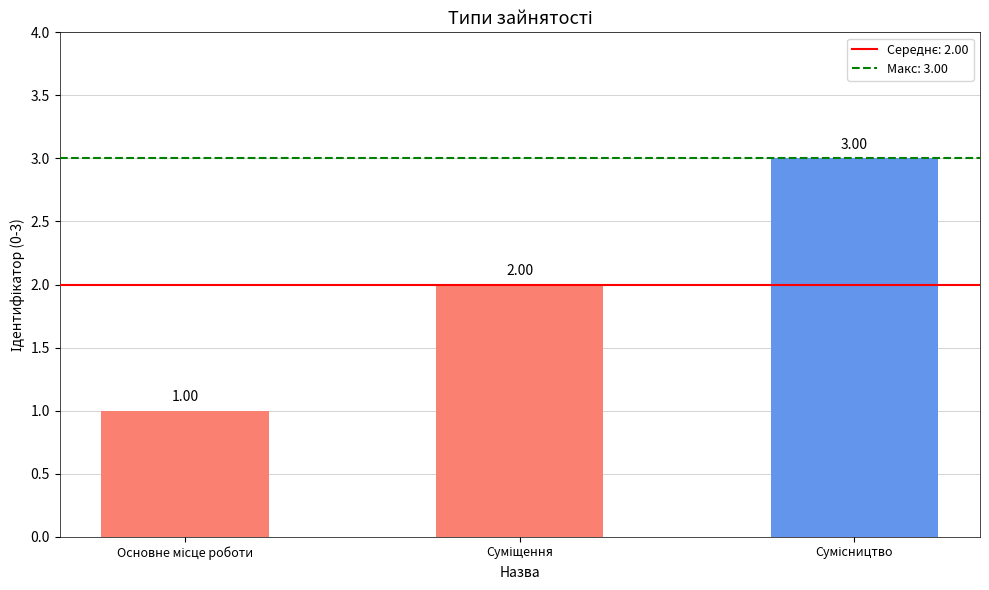

What is the sum of all values?

6